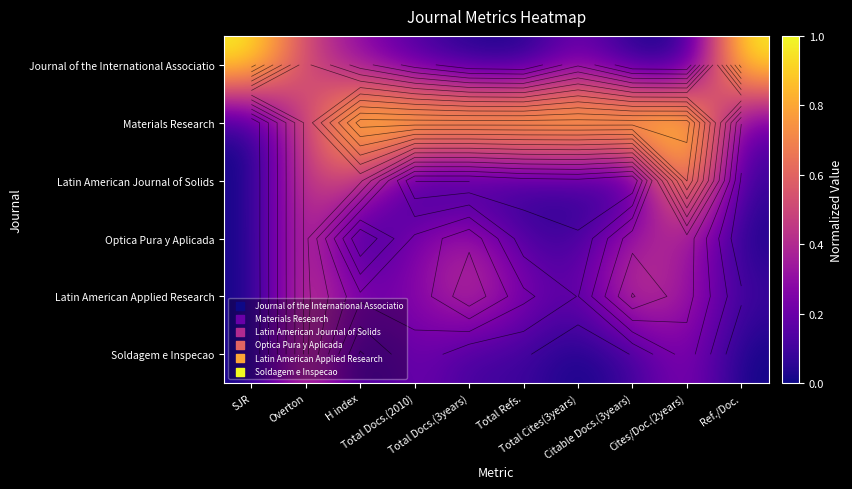

What is the total value across all series at Total Docs.(3years)?

2.0